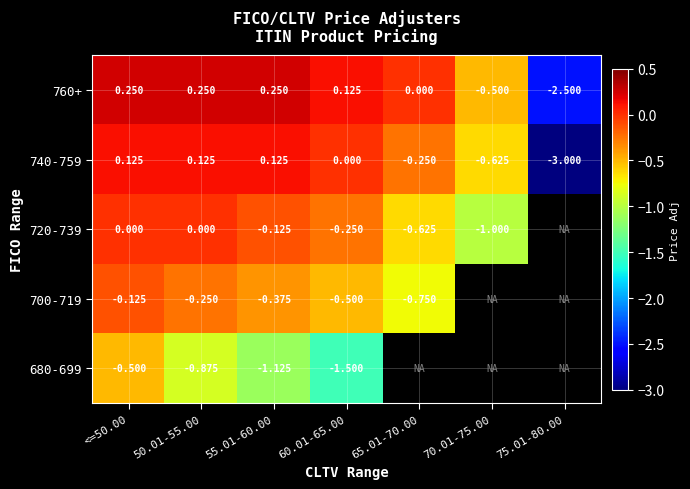

Is the value of 680-699 at <=50.00 greater than the value of 700-719 at 65.01-70.00?

Yes